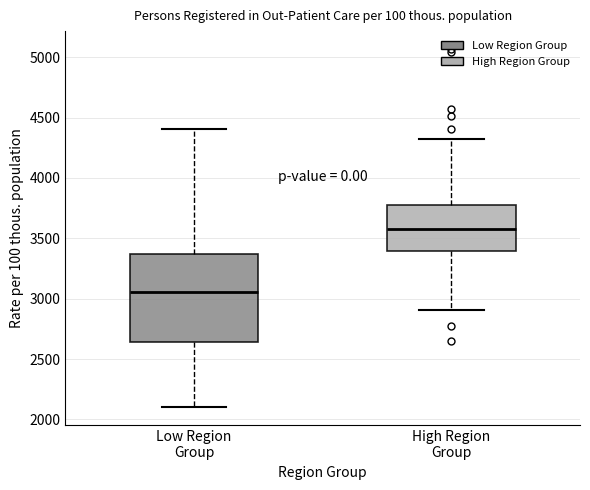

Reading left to right, transcribe this box plot: for each box, give where its median line is, the range the box spans, and where its two whiskers end, as read against the y-axis. The values are not printed on the chart, so give them approximately, as read against the axis.

Low Region Group: median 3050, box 2650 to 3350, whiskers 2100 to 4400
High Region Group: median 3600, box 3400 to 3800, whiskers 2900 to 4350